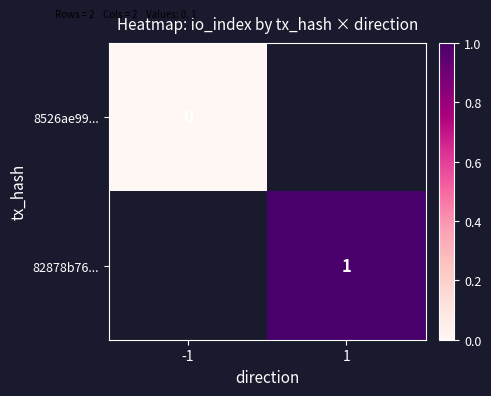

The value of 82878b76... at 1 is 1. True or false?

True